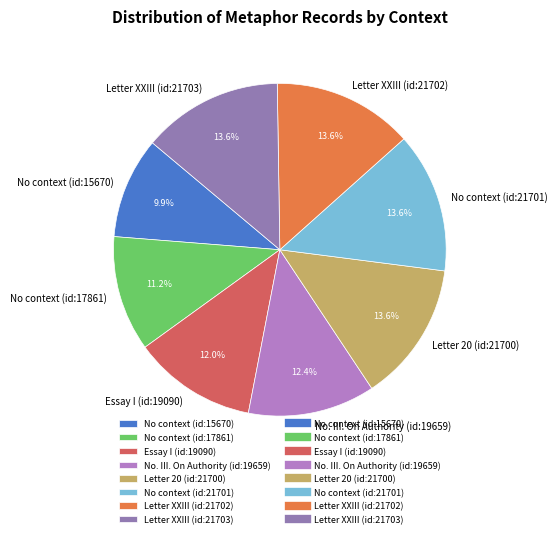

What is the ratio of the value at Letter XXIII (id:21703) to the value at No context (id:17861)?

1.2